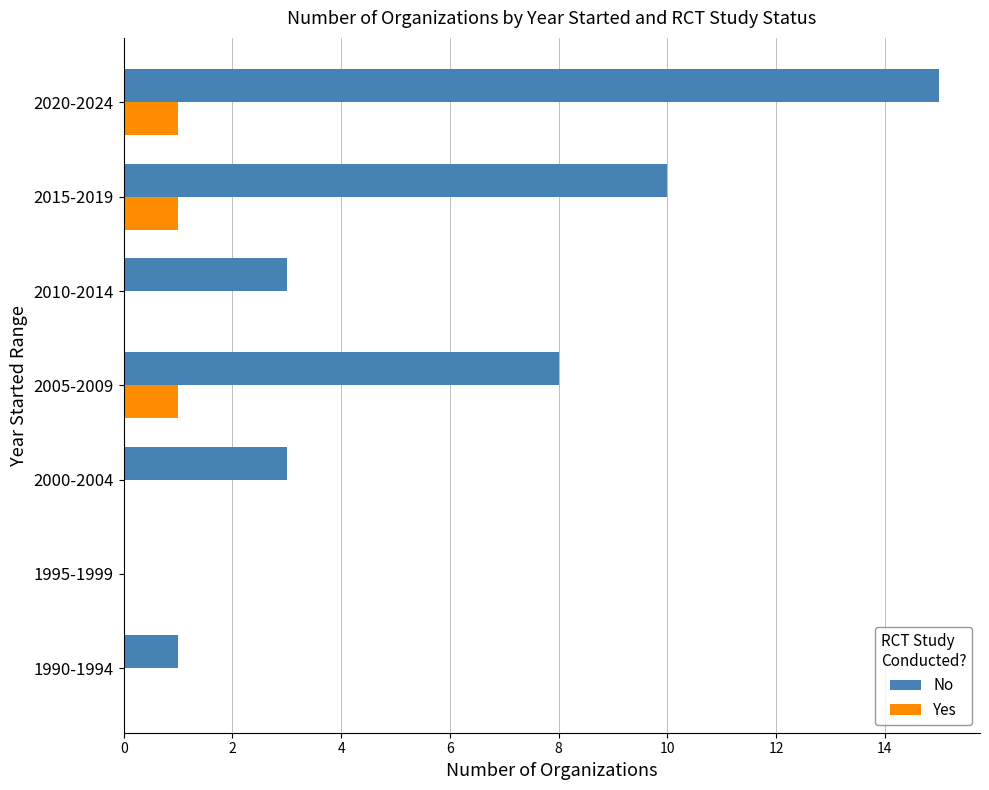

What is the maximum value shown in the chart?

15